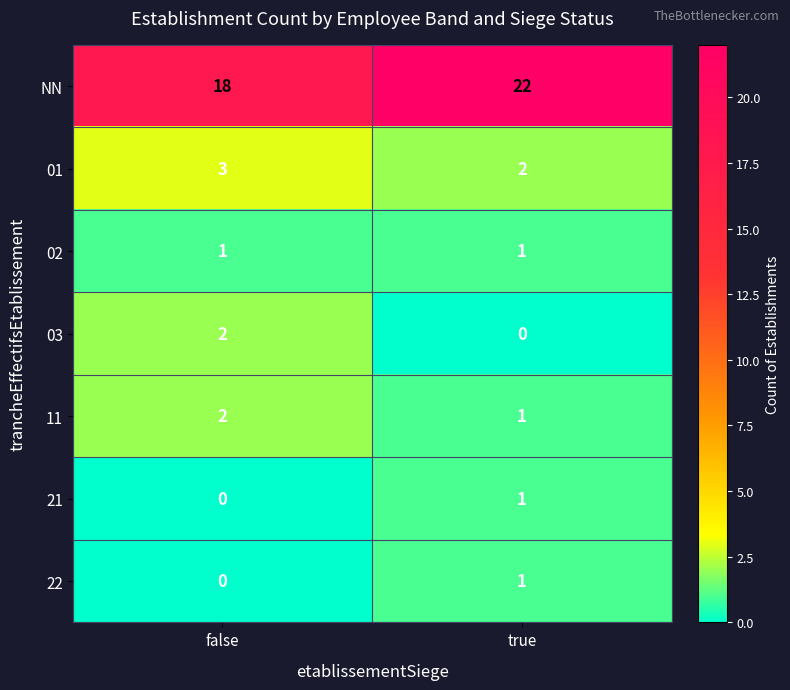

What is the sum of the 11 values at false and true?

3